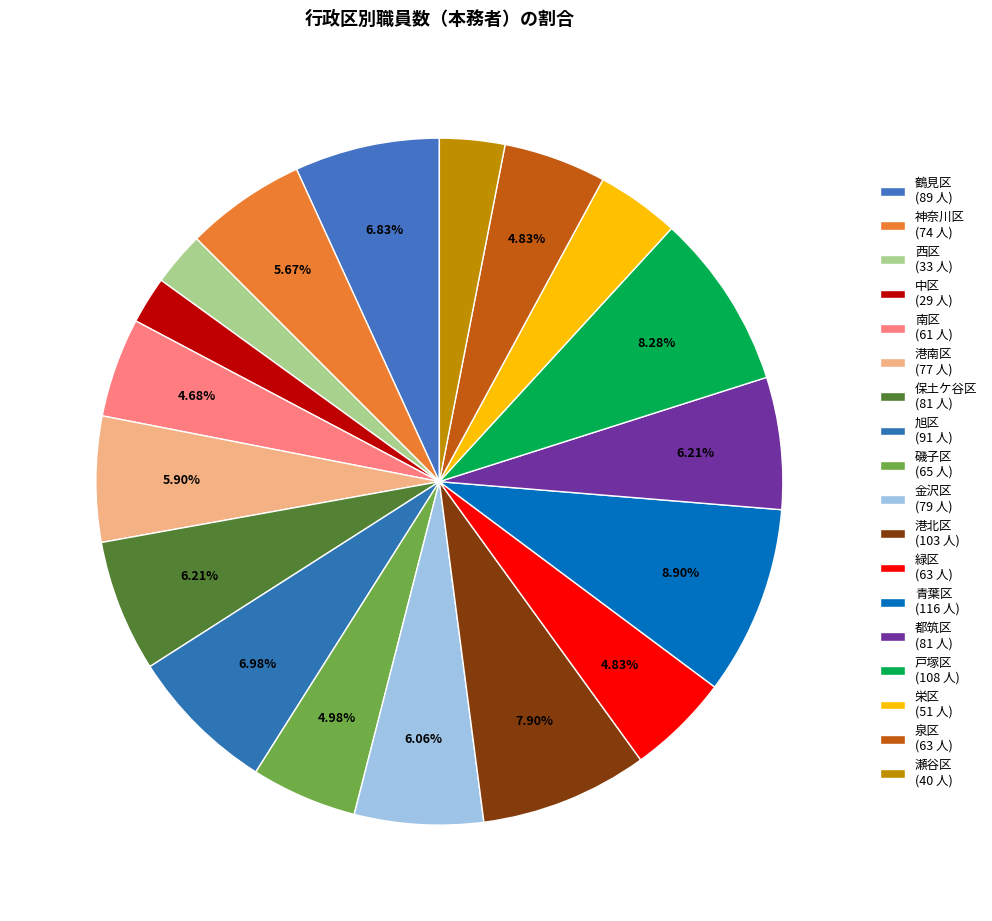

How many segments does this pie chart have?

18